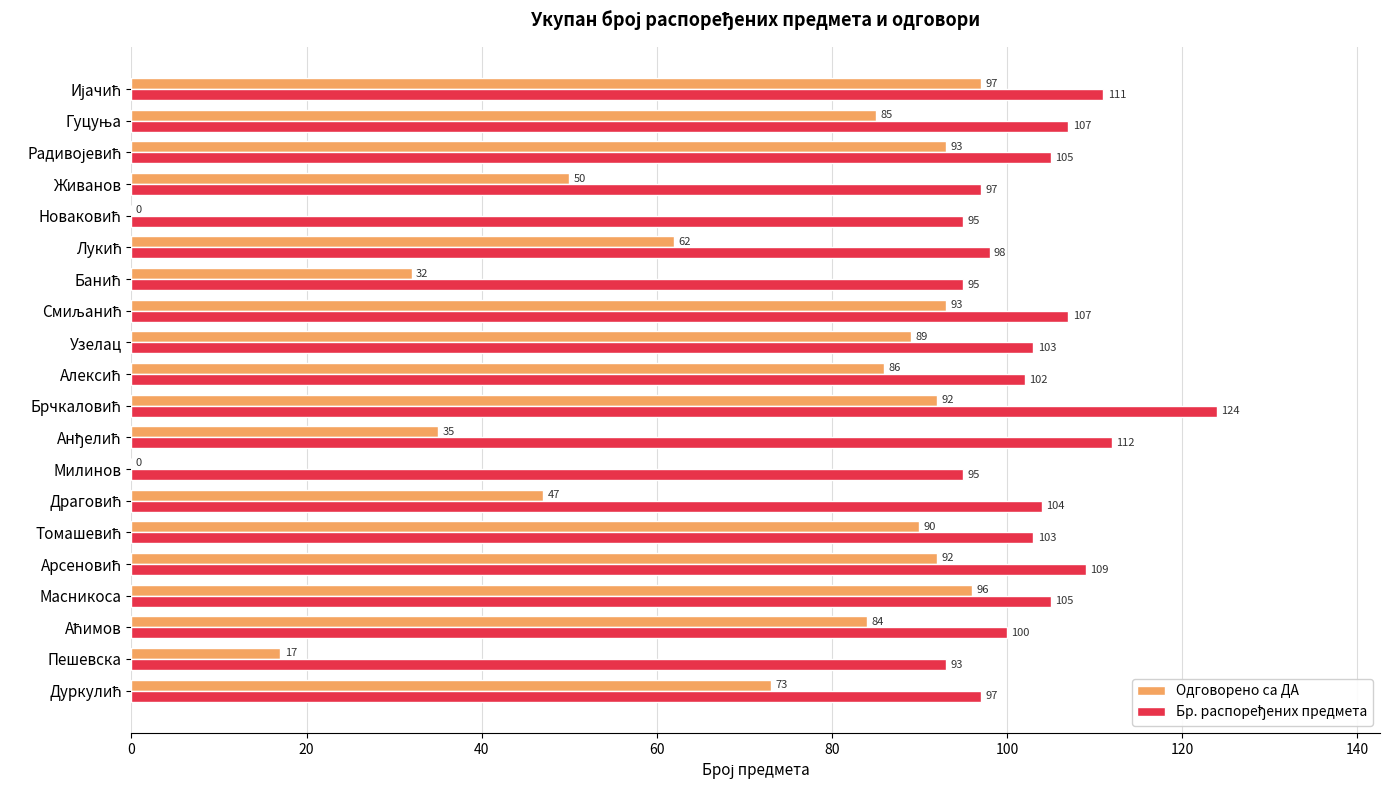

The value of Одговорено са ДА at Узелац is 89. True or false?

True